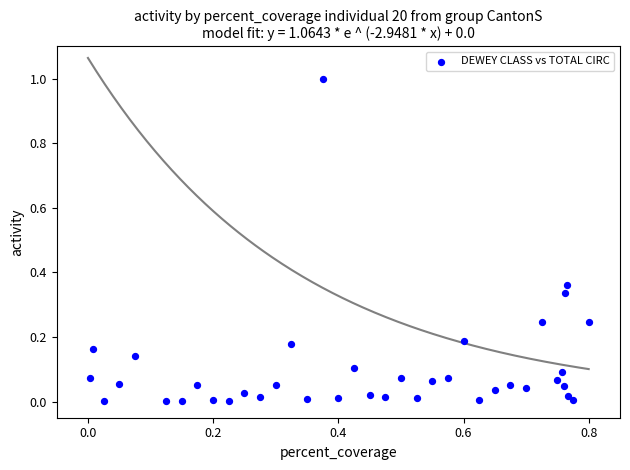

What is the range of X values (max minus min)?

0.8